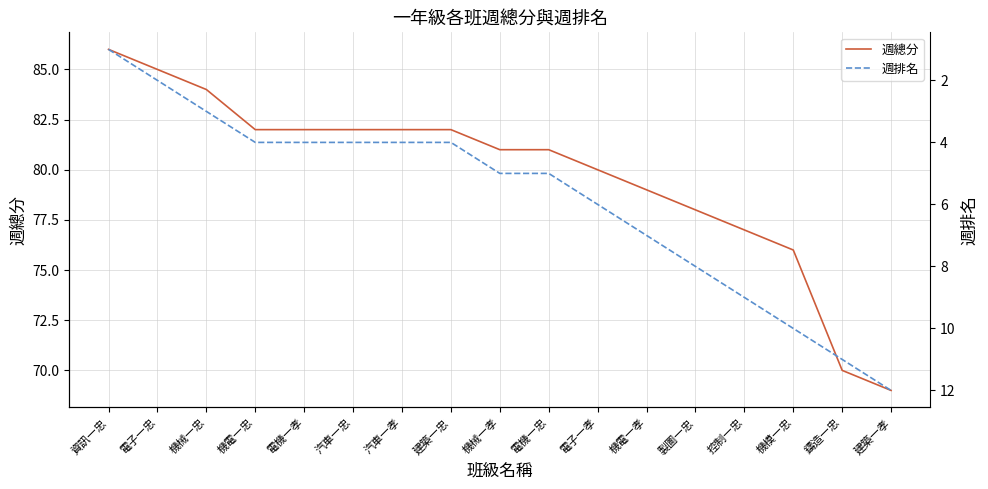

Read the 週排名 value at 電機一孝, to the nearest 5.

5